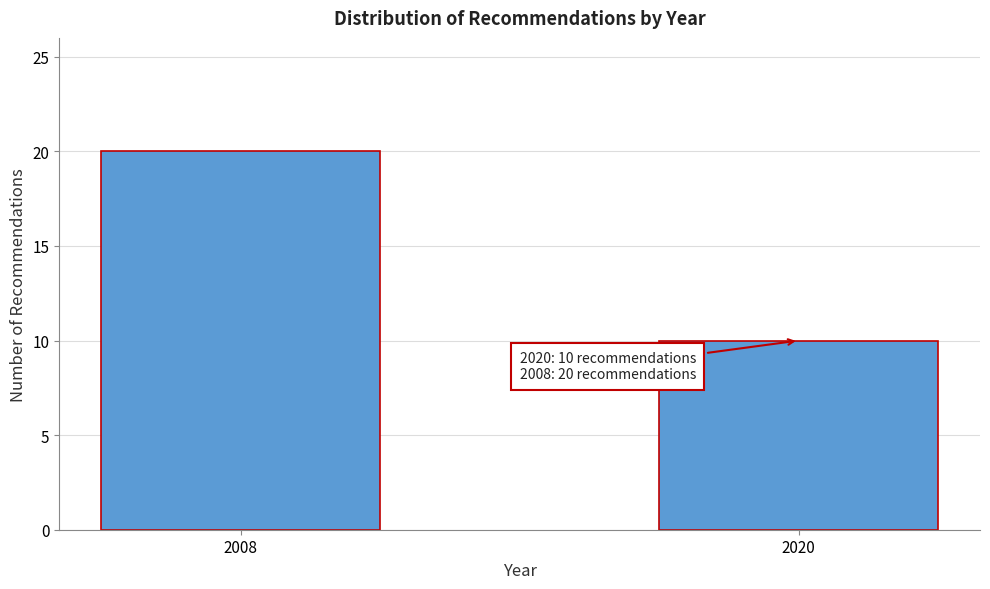

Reading left to right, extract all data points from this chart.

2008=20	2020=10